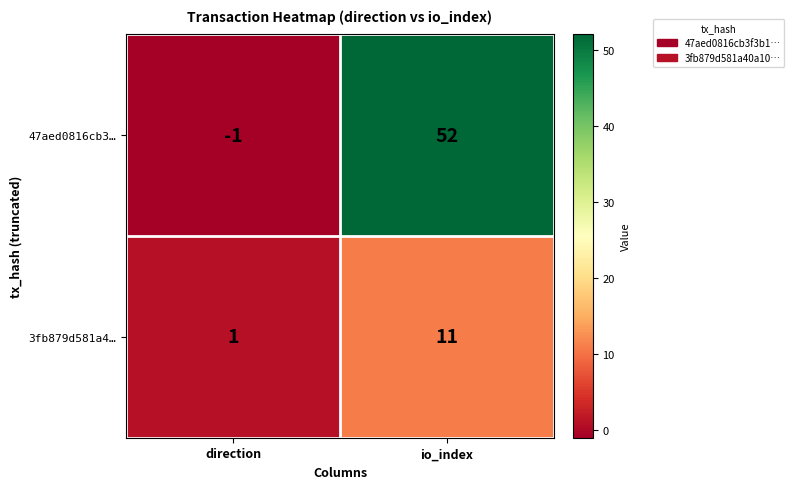

The value of 47aed0816cb3… at io_index is 18. True or false?

False